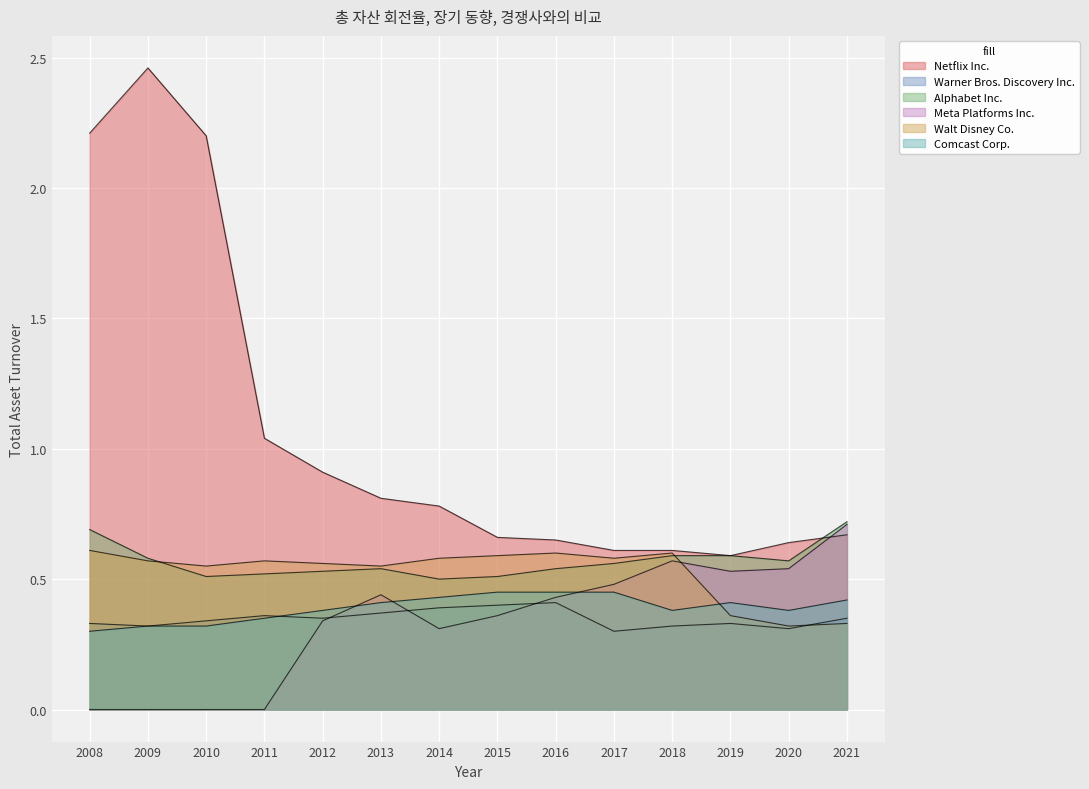

What is the lowest value of the Alphabet Inc. series?

0.5